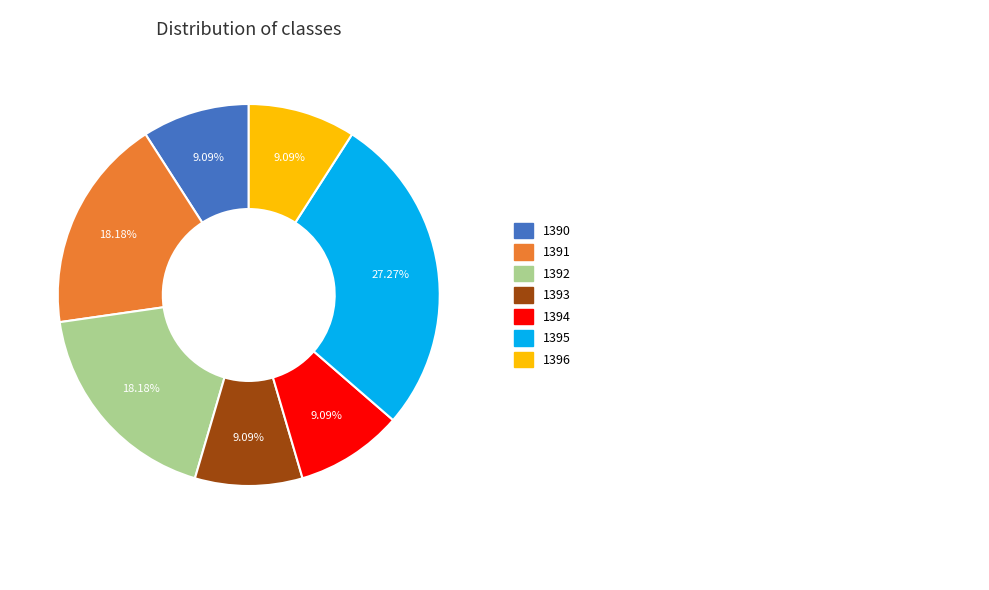

Does any single category account for the majority?

No